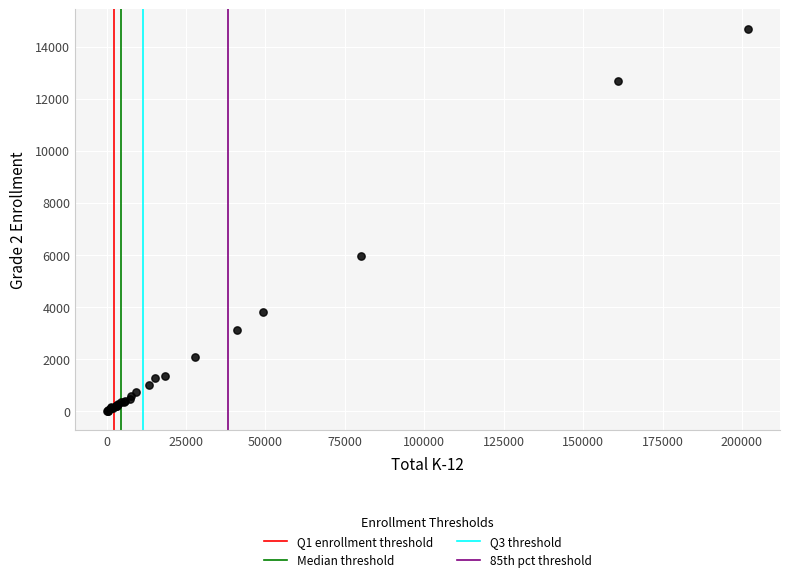

What Y value in the scatter plot is closest to 7351?

5970